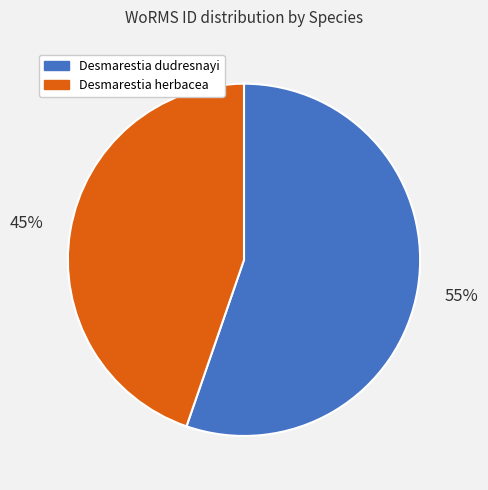

How many slices are in this pie chart?

2